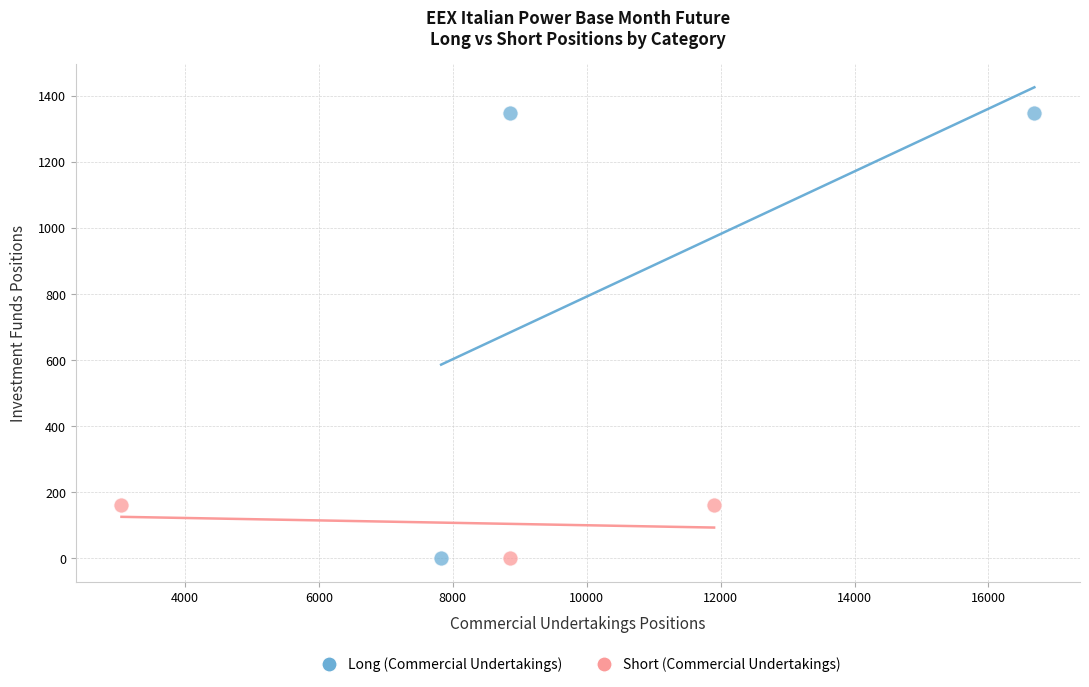

Which series has the largest Y range (max minus min)?

Long (Commercial Undertakings)